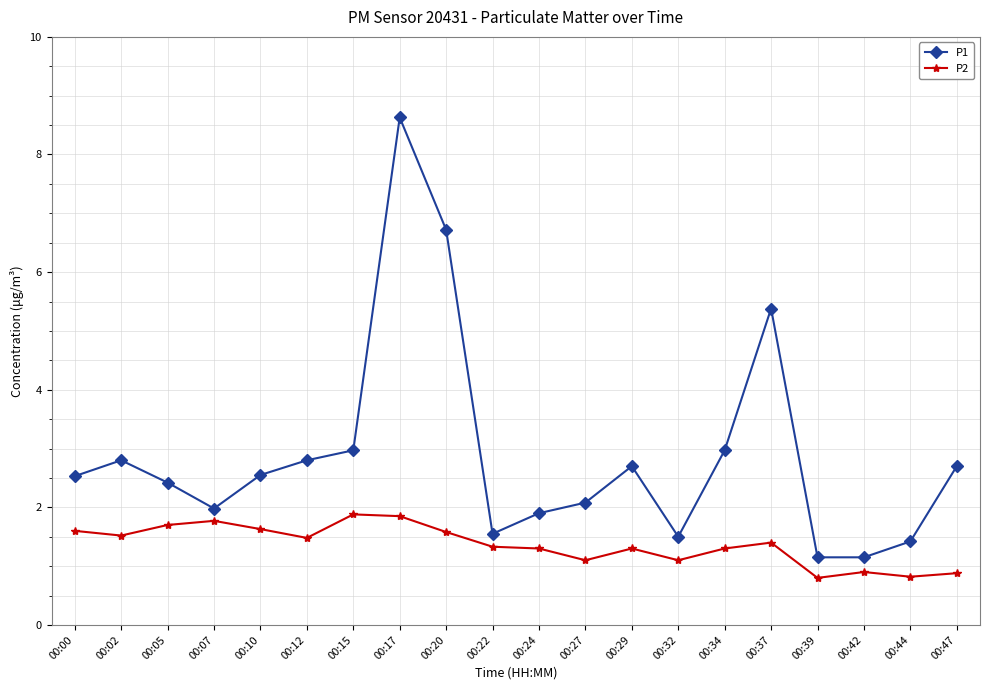

The value of P2 at 00:42 is 0.9. True or false?

True